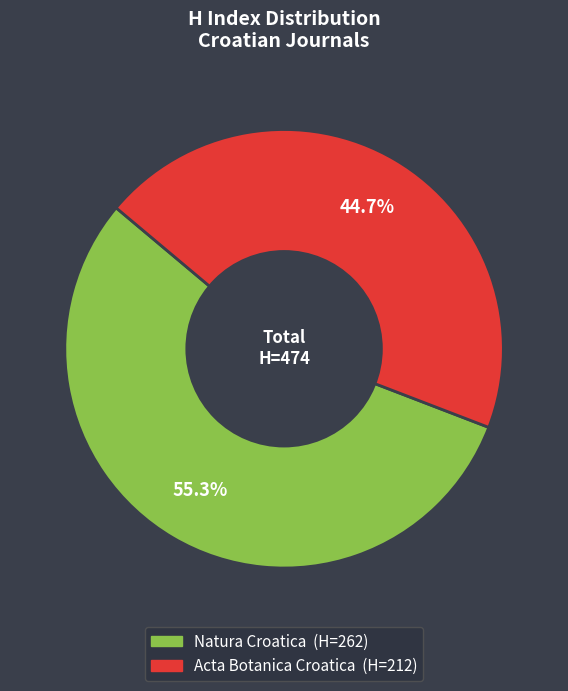

The Natura Croatica slice represents 63% of the pie. True or false?

False